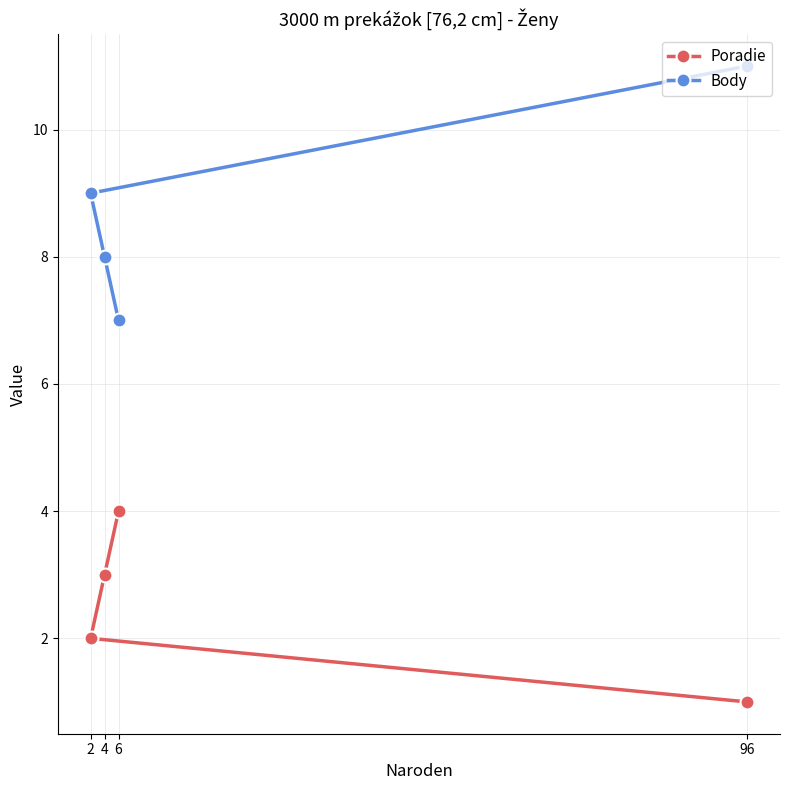

At which category is the sum across all series the highest?

96